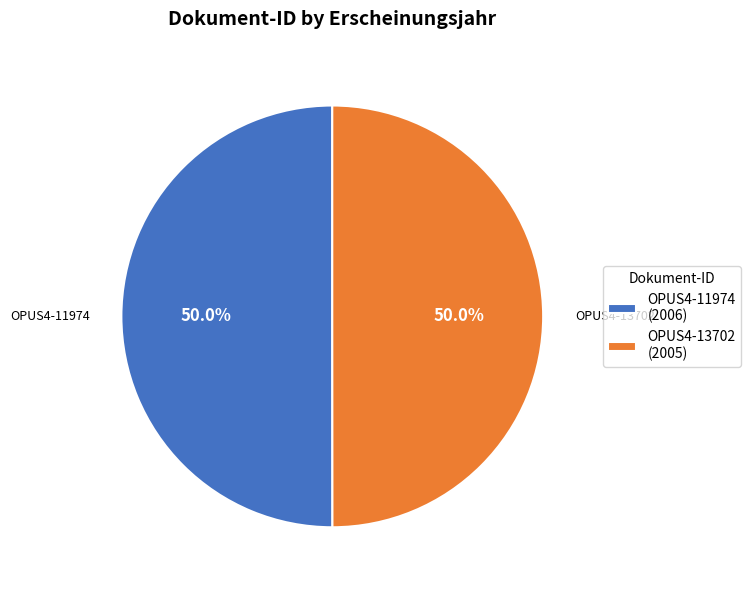

The OPUS4-13702 slice represents 60% of the pie. True or false?

False